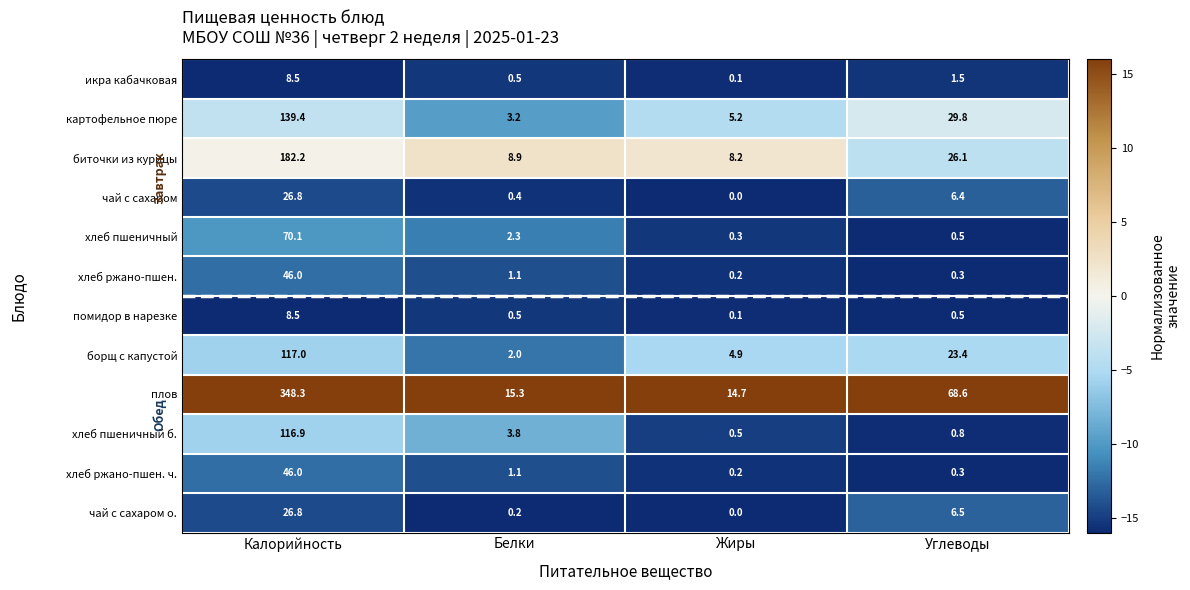

Where does the чай с сахаром о. series first go above 6?

Калорийность